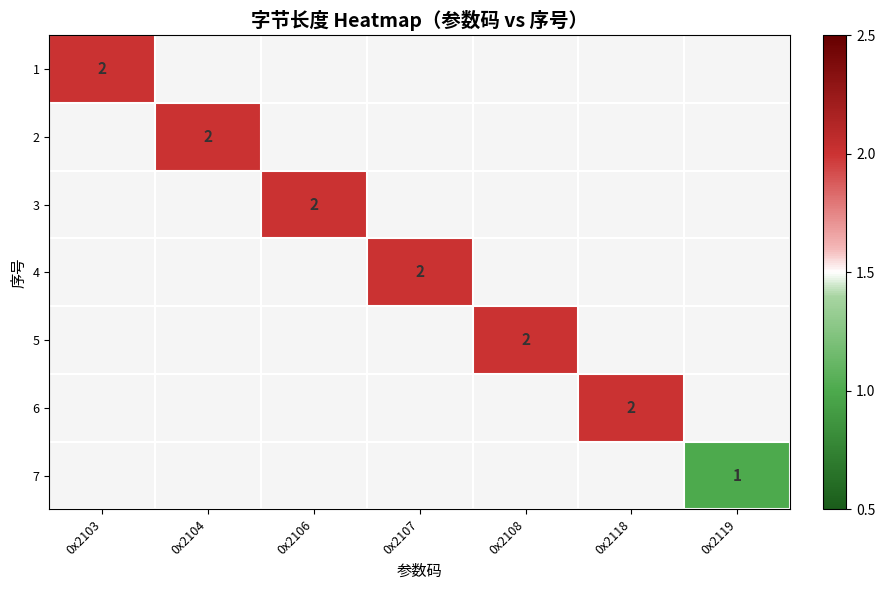

Is it true that 4 equals 3 at 0x2107?

False